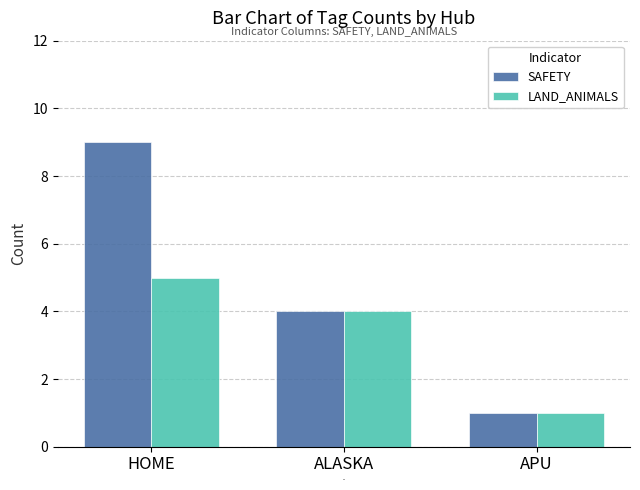

What position from the right is APU?

1